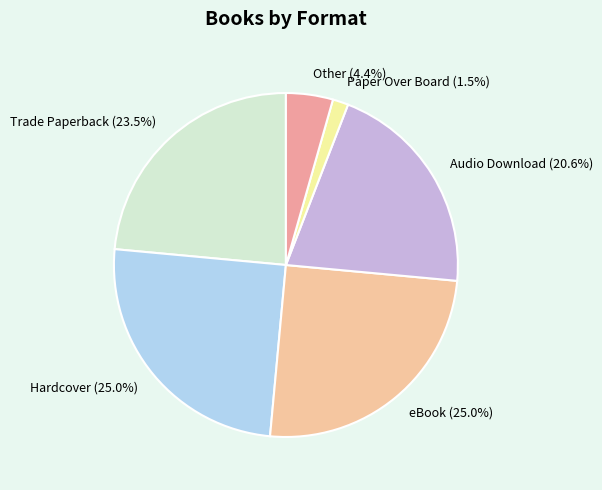

What is the smallest slice in the pie chart?

Paper Over Board